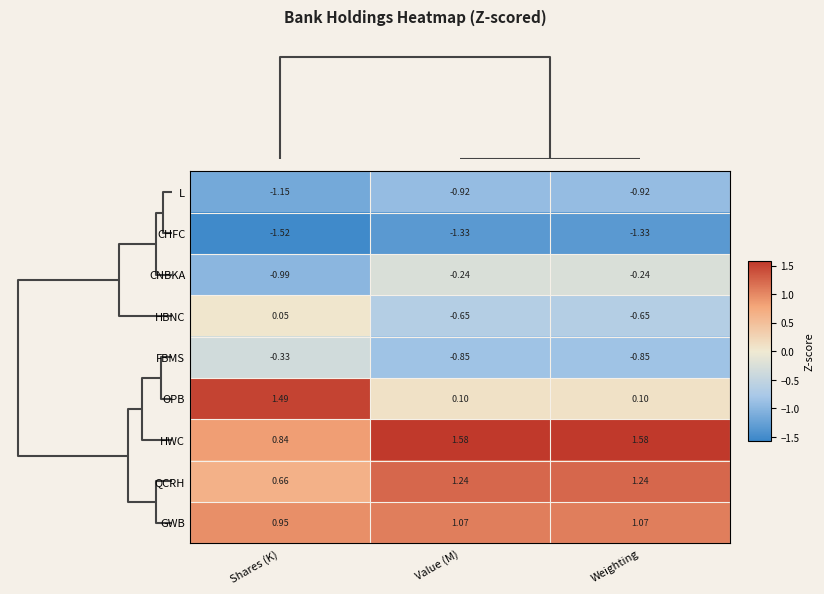

Which label corresponds to the smallest value in the chart?

Shares (K)